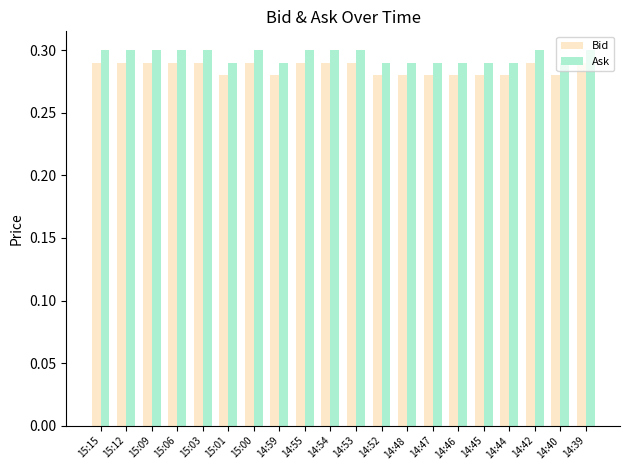

Does the chart contain stacked bars?

No